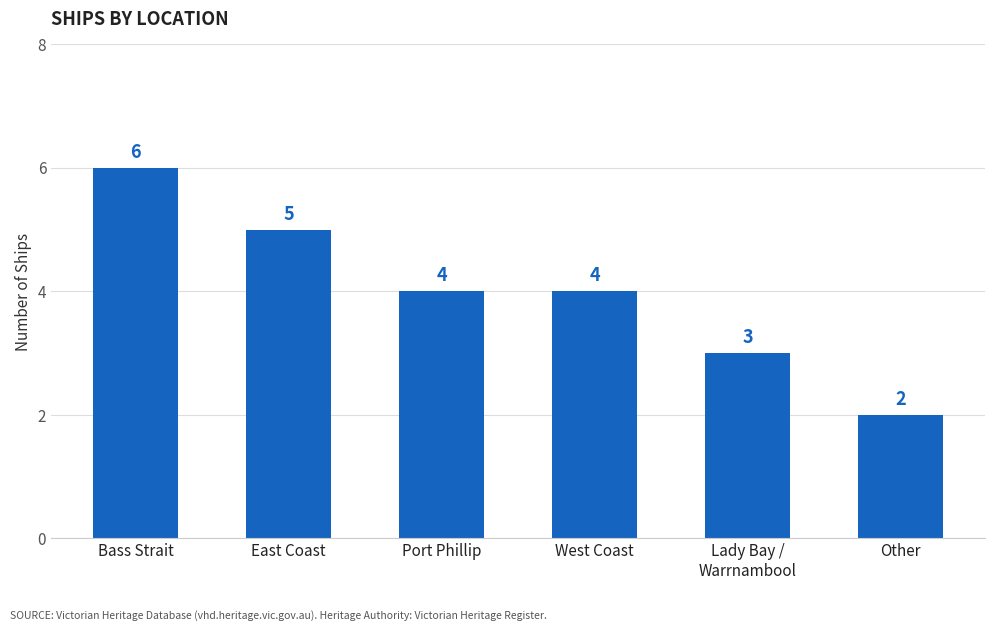

Reading left to right, what are all the values shown in this chart?

6	5	4	4	3	2